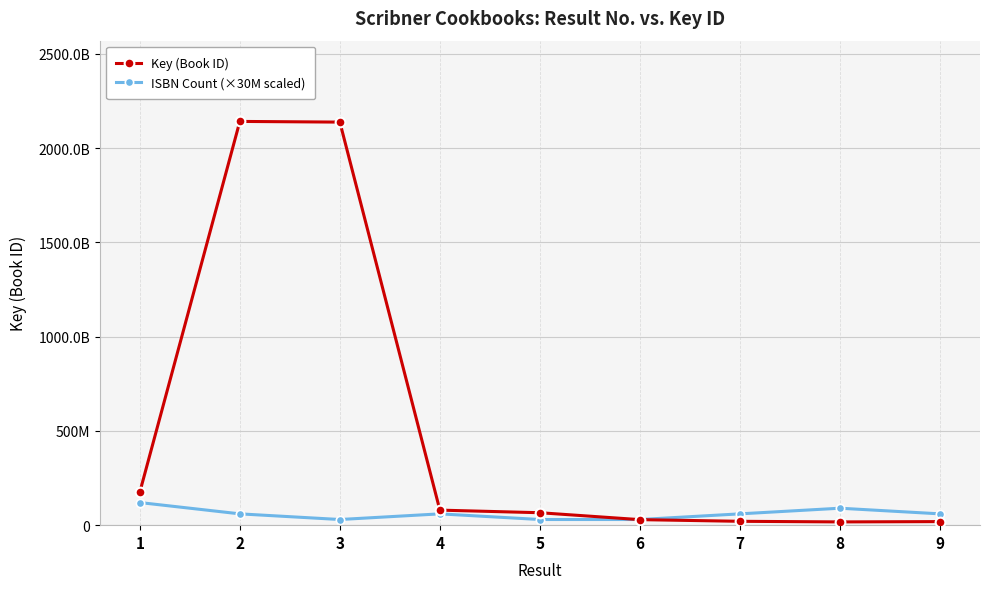

At how many categories does at least one series exceed 797046779?

2